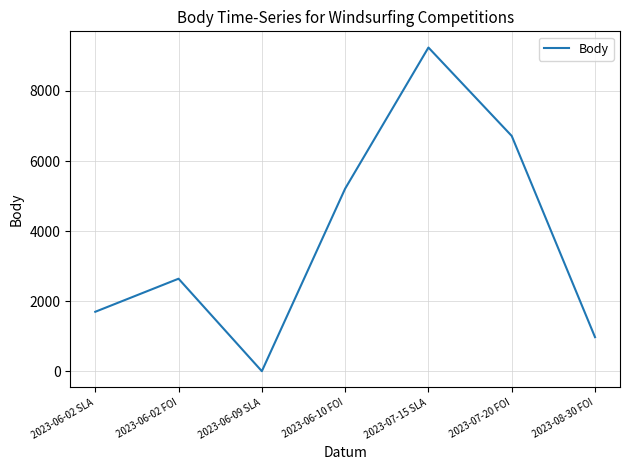

At which category does the chart reach its peak across all series?

2023-07-15 SLA